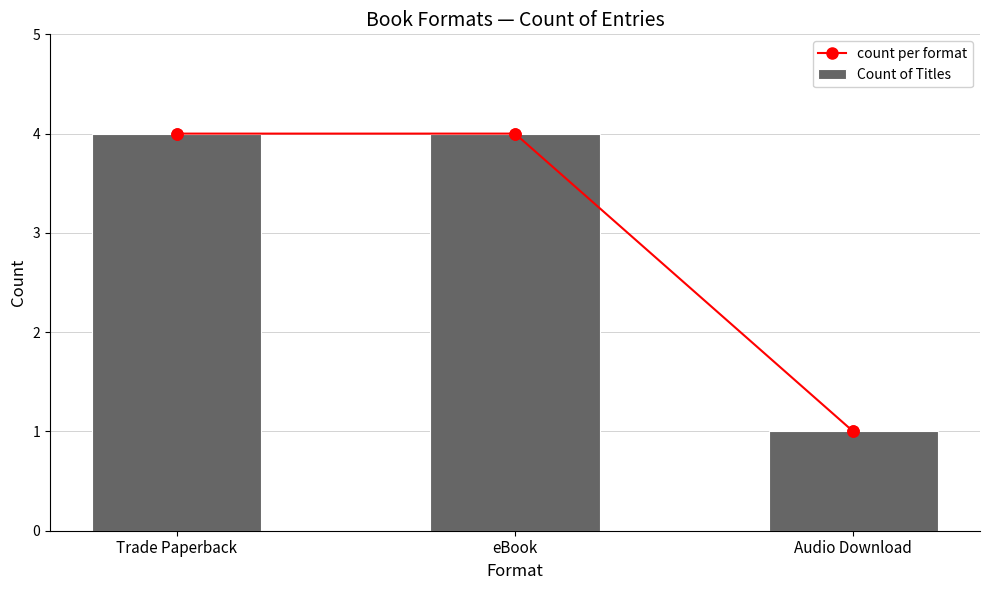

What are all the series names shown in the legend?

count per format, Count of Titles